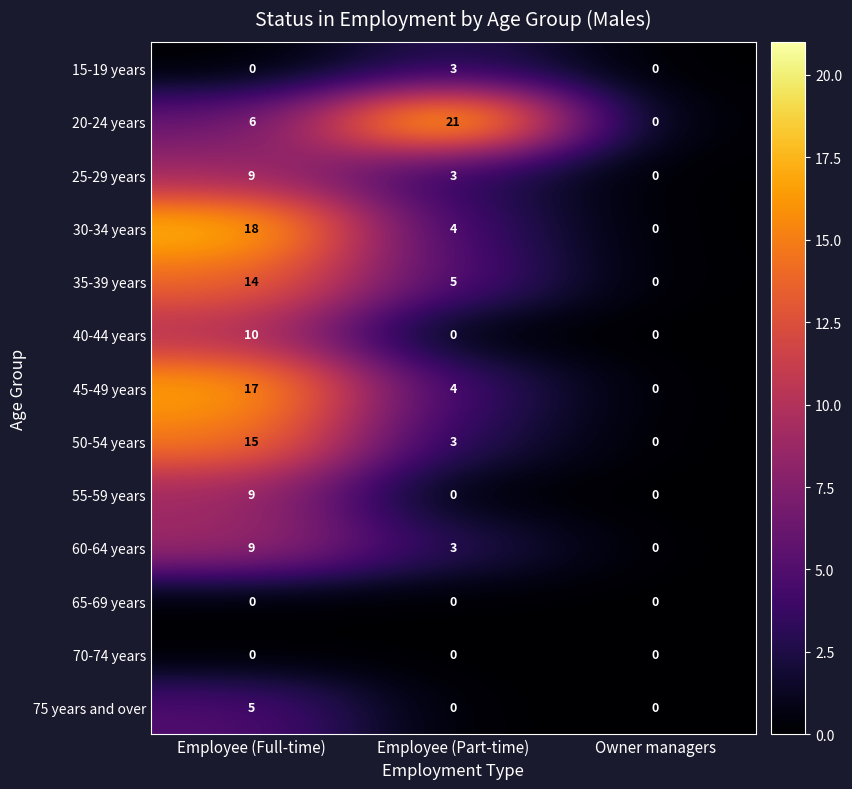

The 50-54 years series shows 21 at Employee (Full-time). True or false?

False